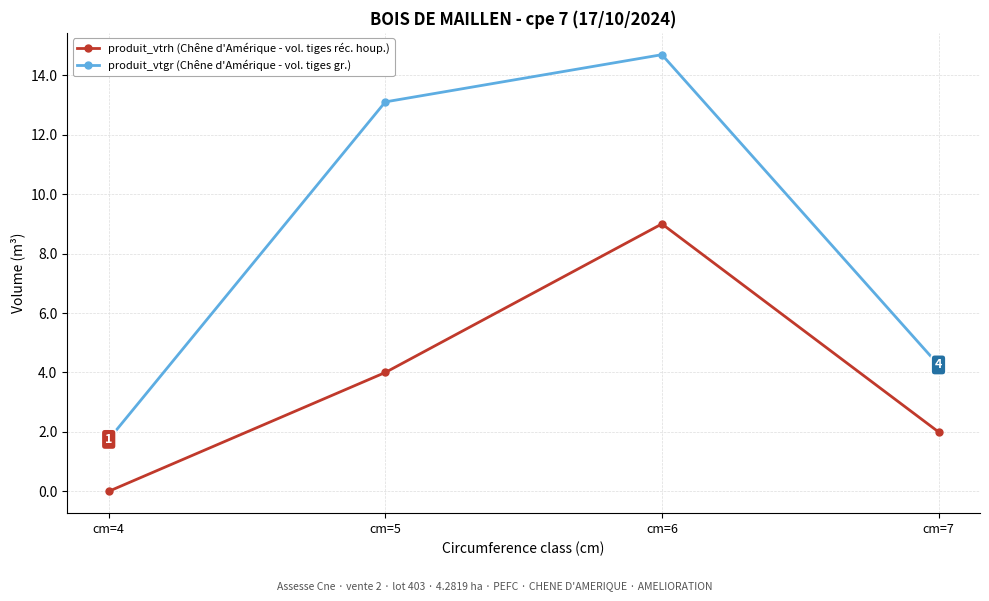

Rank the categories by produit_vtrh (Chêne d'Amérique - vol. tiges réc. houp.) value from highest to lowest.

cm=6, cm=5, cm=7, cm=4